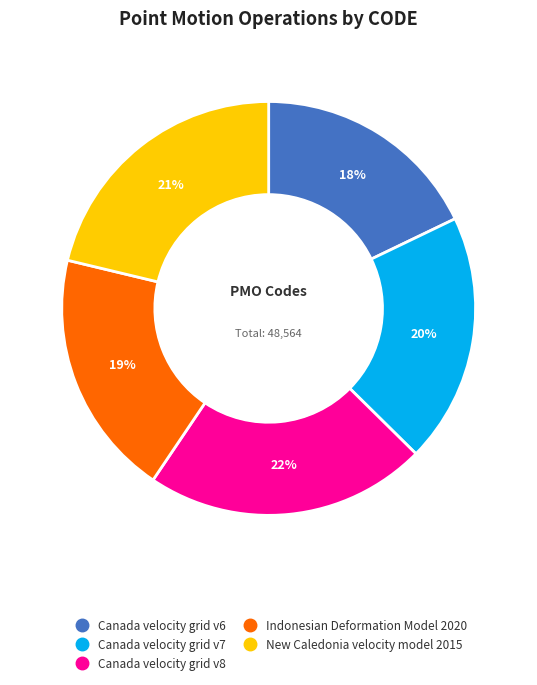

Is the sum of New Caledonia velocity model 2015 and Canada velocity grid v8 greater than half?

No